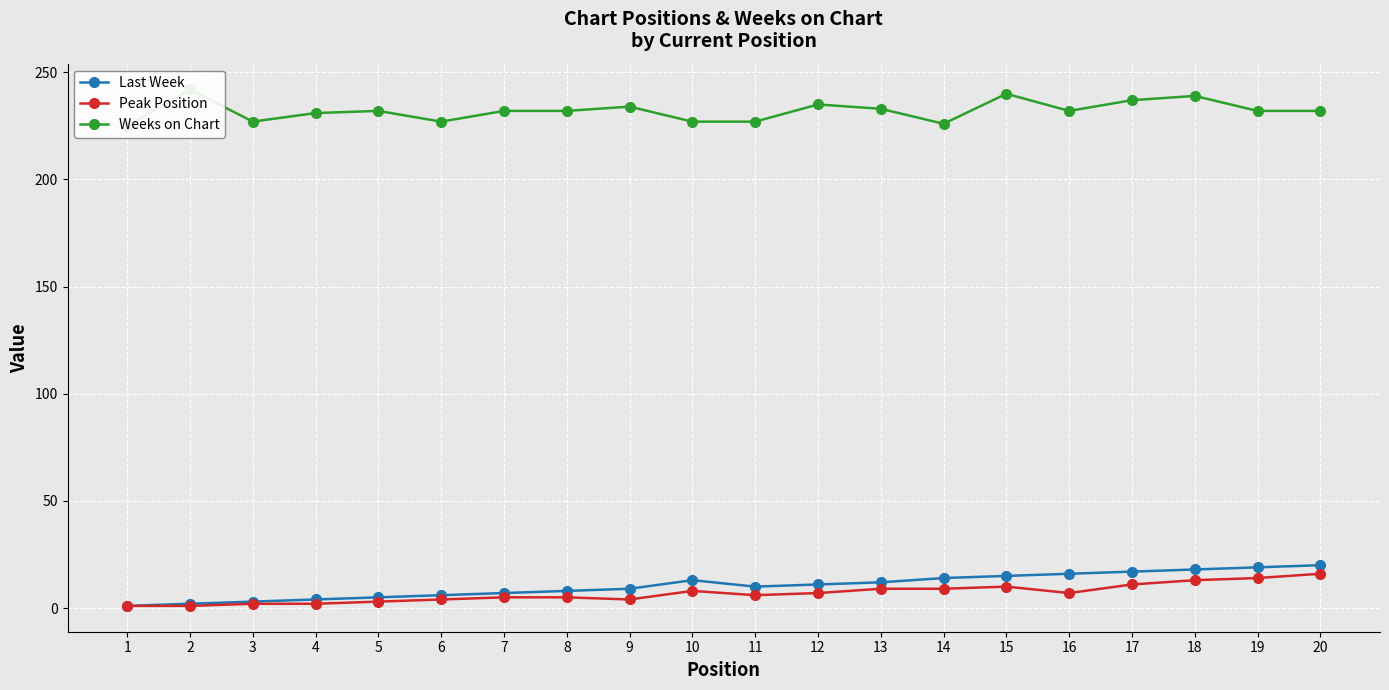

Reading right to left, what are all the values shown in this chart?

Last Week: 20	19	18	17	16	15	14	12	11	10	13	9	8	7	6	5	4	3	2	1
Peak Position: 16	14	13	11	7	10	9	9	7	6	8	4	5	5	4	3	2	2	1	1
Weeks on Chart: 232	232	239	237	232	240	226	233	235	227	227	234	232	232	227	232	231	227	242	225